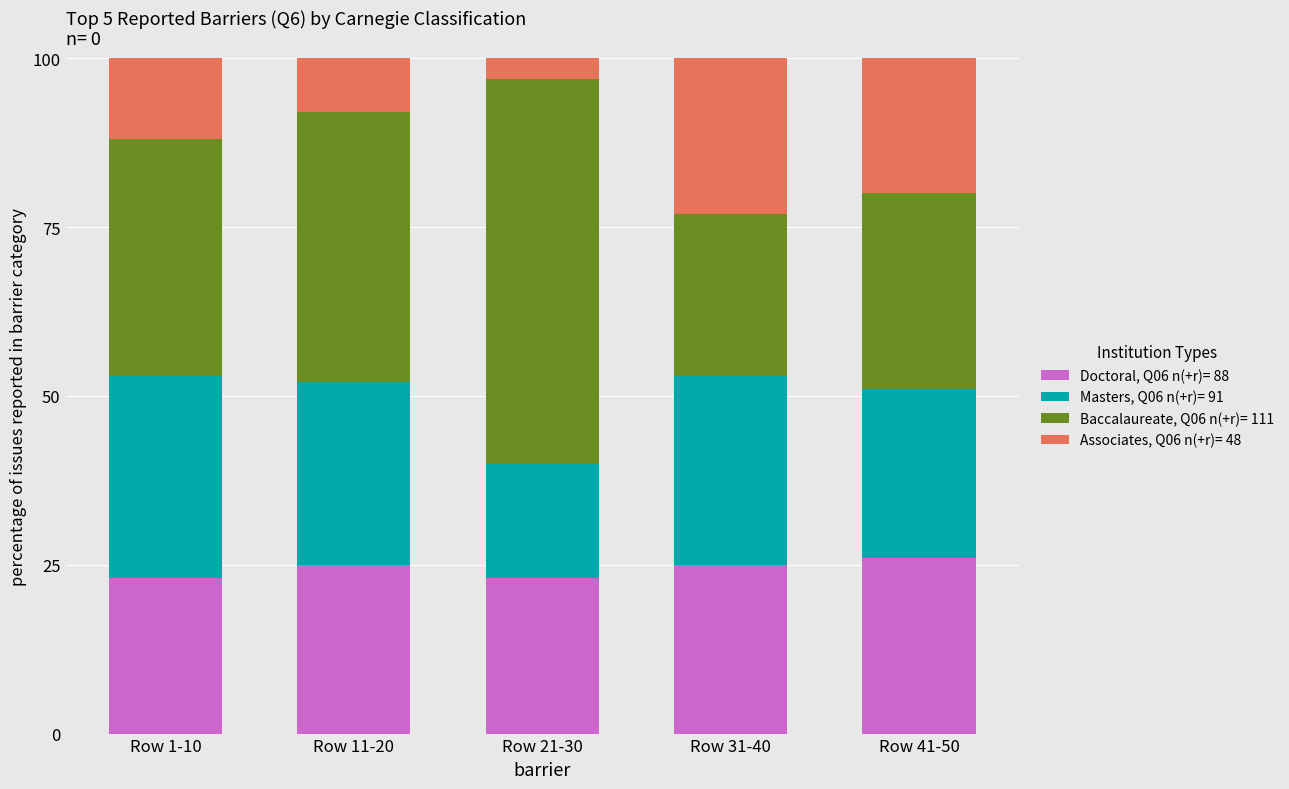

What is the total value across all series at Row 21-30?

100